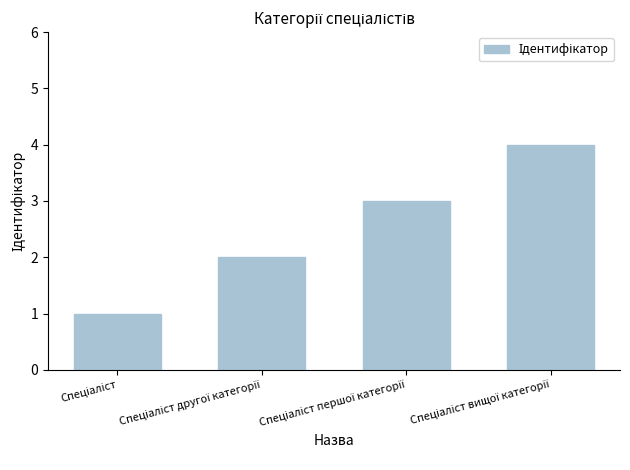

What is the greatest value displayed?

4